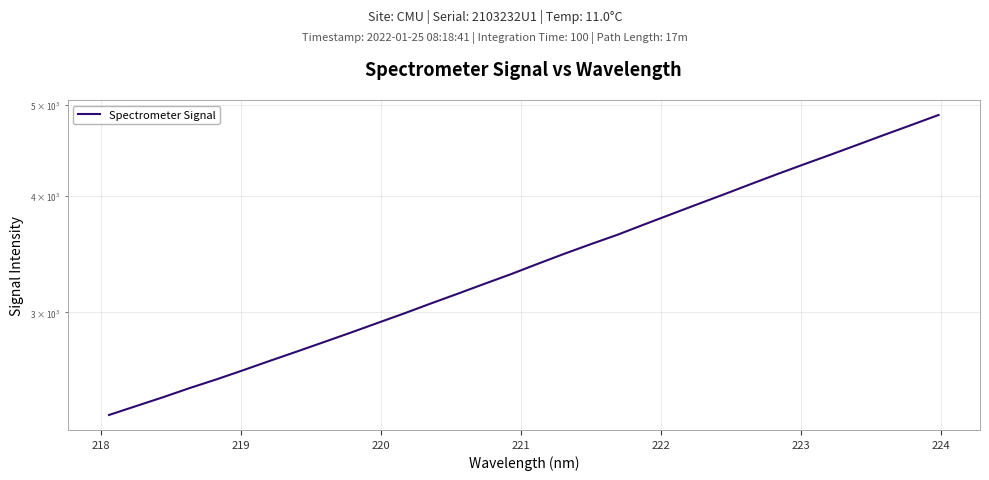

What is the minimum value shown in the chart?

2329.7